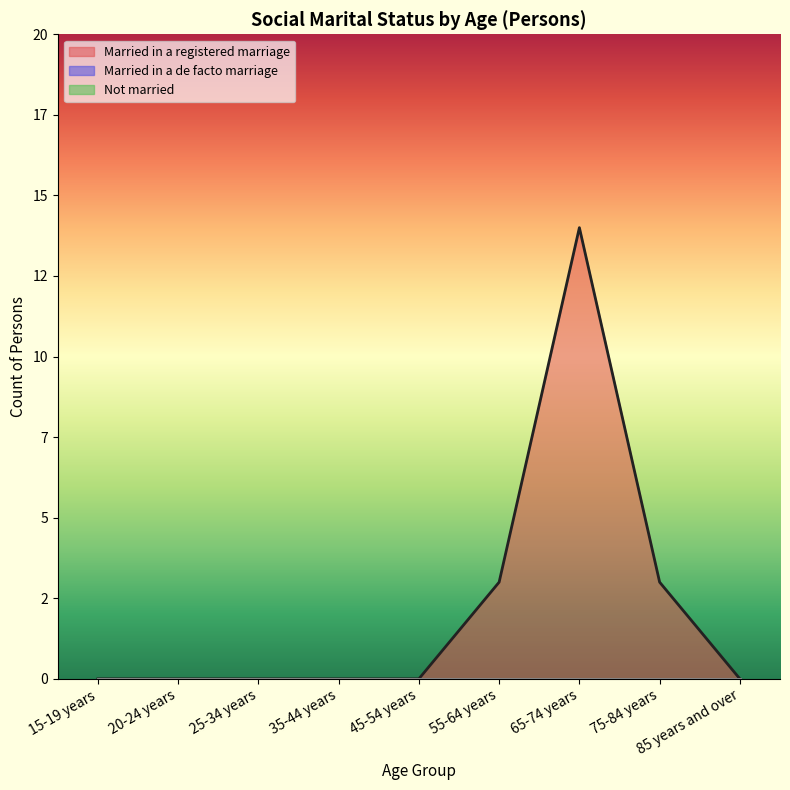

True or false: Not married has more than 1 points higher than both neighbors.

False